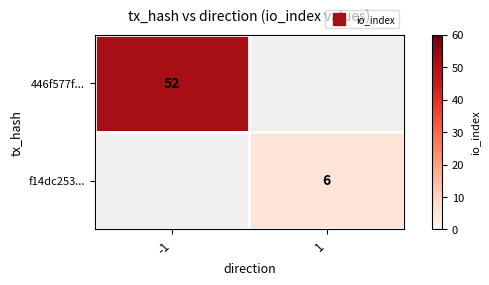

List the labels in order of 446f577f... value, smallest first.

-1, 1